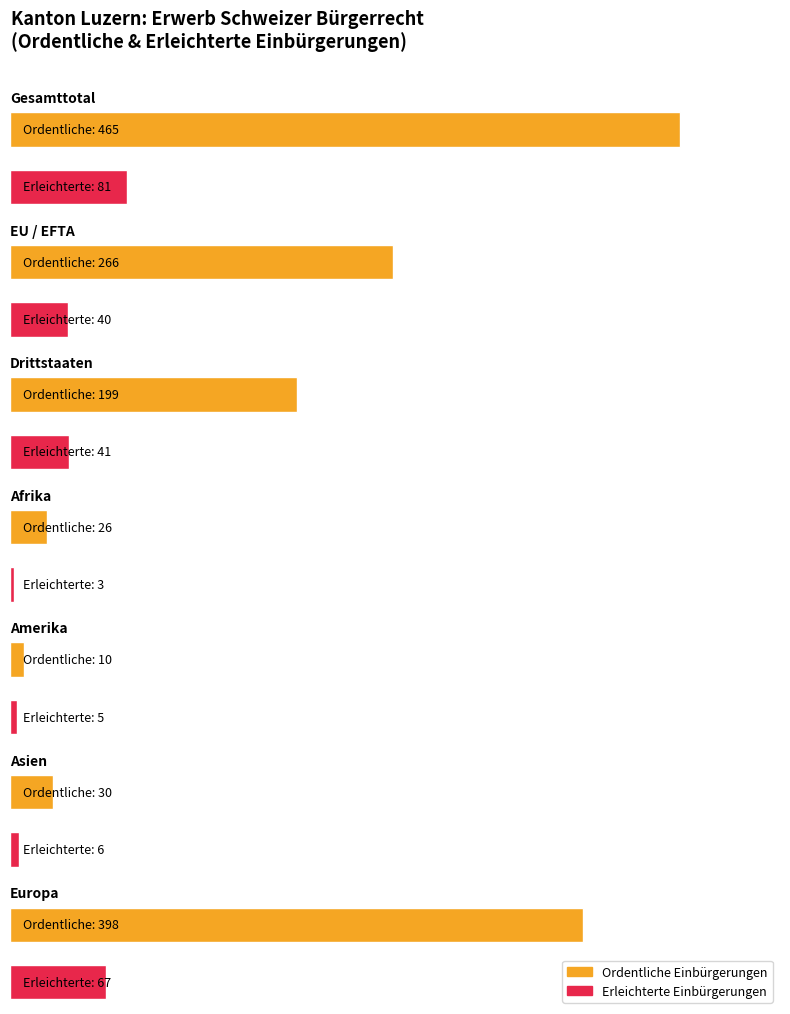

Is the value of Wiedereingliederungen at Drittstaaten greater than the value of Ordentliche Einbürgerungen at EU / EFTA?

No